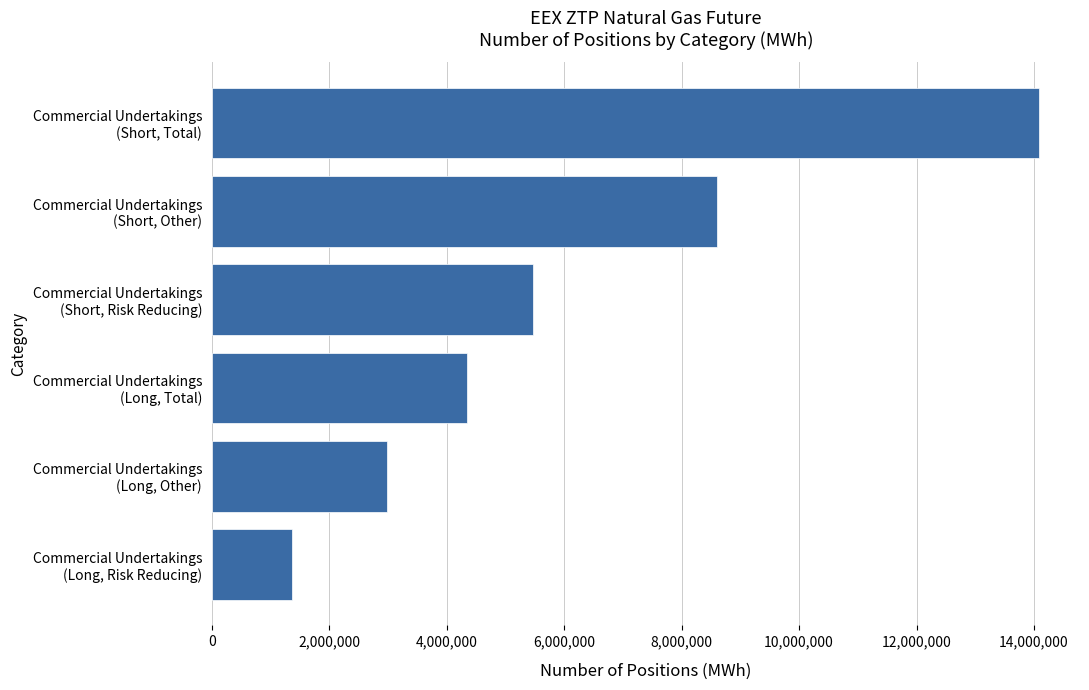

Rank the categories by value from lowest to highest.

Commercial Undertakings
(Long, Risk Reducing), Commercial Undertakings
(Long, Other), Commercial Undertakings
(Long, Total), Commercial Undertakings
(Short, Risk Reducing), Commercial Undertakings
(Short, Other), Commercial Undertakings
(Short, Total)